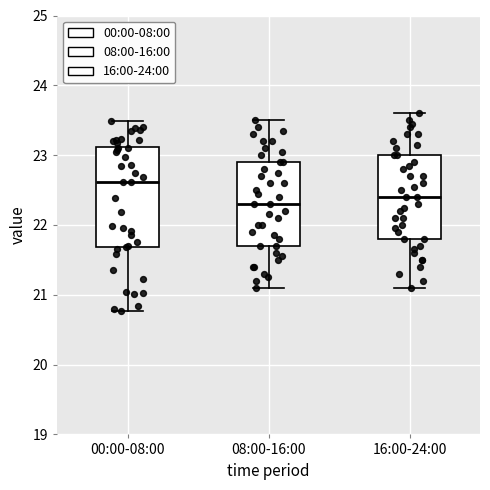

Reading left to right, read every box against the y-axis: the position of its median line, the range the box covers, and the ends of its whiskers. The values are not printed on the chart, so give them approximately, as read against the axis.

00:00-08:00: median 22.6, box 21.7 to 23.1, whiskers 20.8 to 23.5
08:00-16:00: median 22.3, box 21.7 to 22.9, whiskers 21.1 to 23.5
16:00-24:00: median 22.4, box 21.8 to 23.0, whiskers 21.1 to 23.6